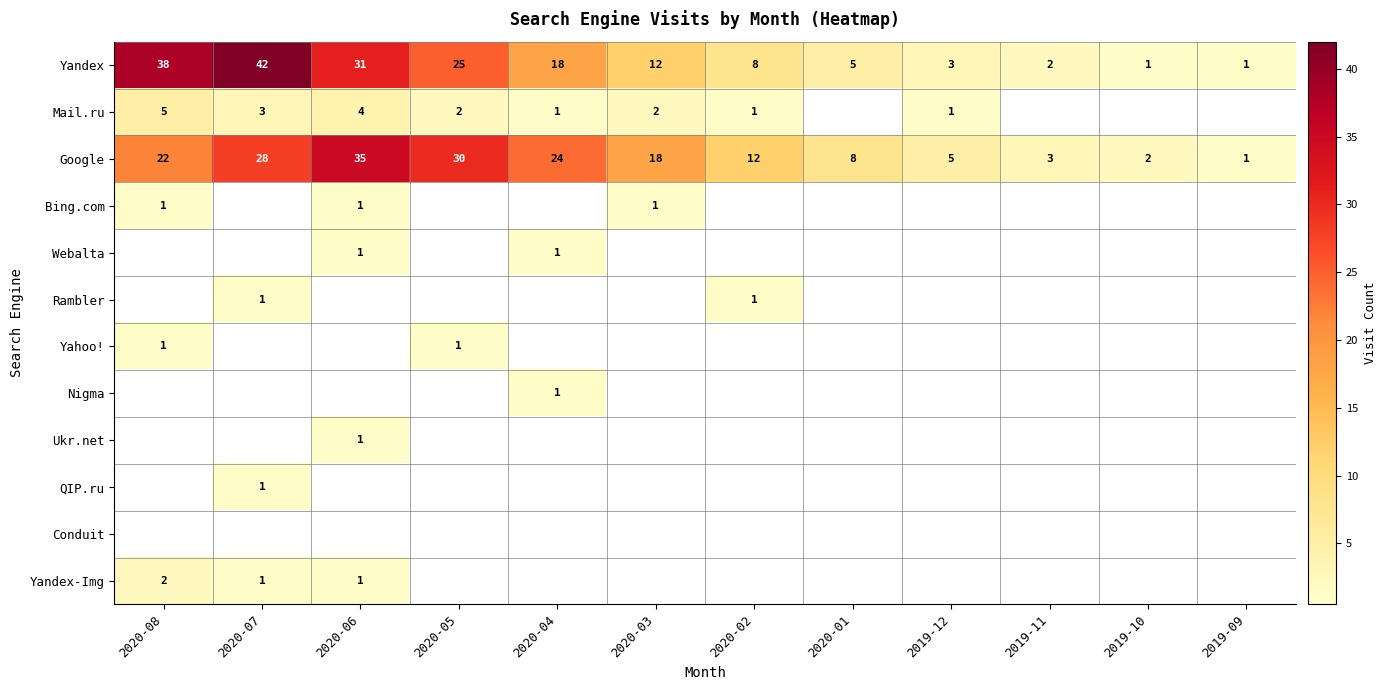

What is the maximum value shown in the chart?

42